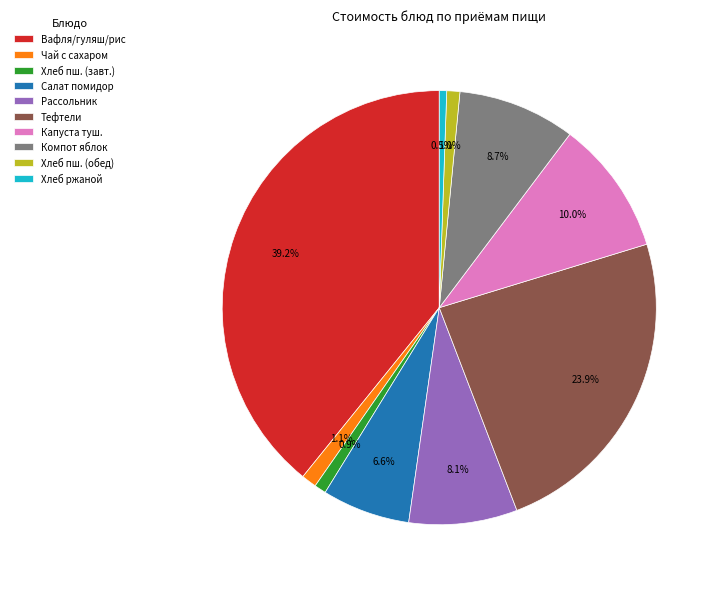

What is the largest slice in the pie chart?

Вафля/гуляш/рис